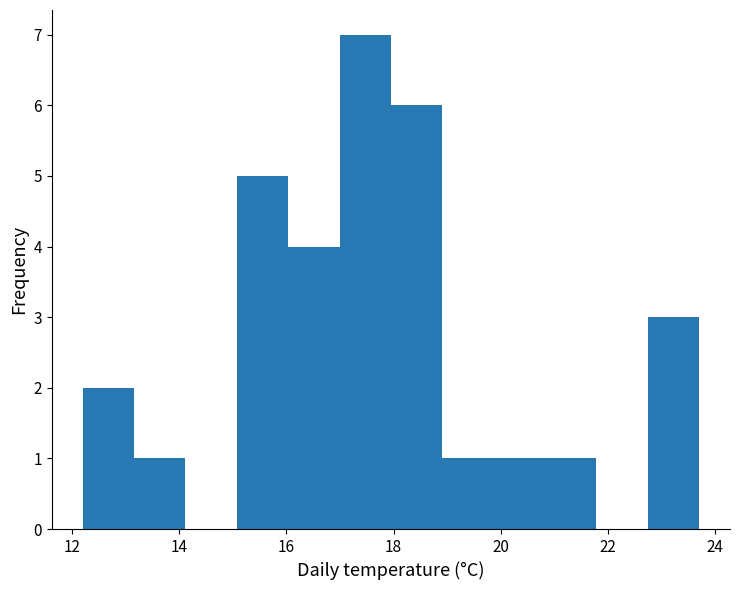

Reading left to right, transcribe this chart: for each bar, give the range it covers on the x-axis and its height. Neither the bar edges nor the heights are printed on the chart, so give them approximately, as read against the axes.

12.2 to 13.2: 2
13.2 to 14.2: 1
14.2 to 15.0: 0
15.0 to 16.0: 5
16.0 to 17.0: 4
17.0 to 18.0: 7
18.0 to 19.0: 6
19.0 to 19.8: 1
19.8 to 20.8: 1
20.8 to 21.8: 1
21.8 to 22.8: 0
22.8 to 23.8: 3